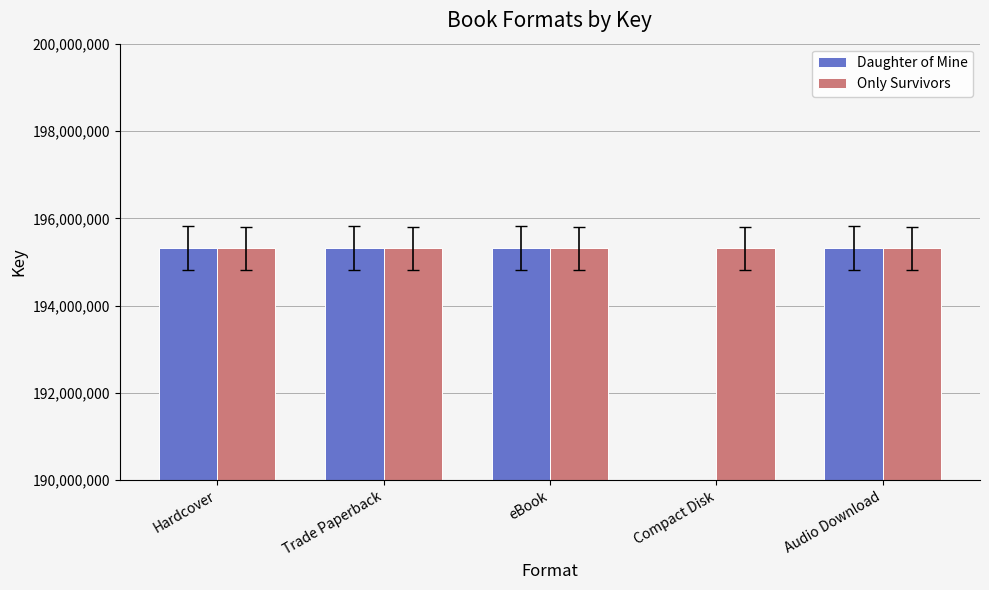

True or false: Only Survivors has a value of 195309041 at eBook.

True